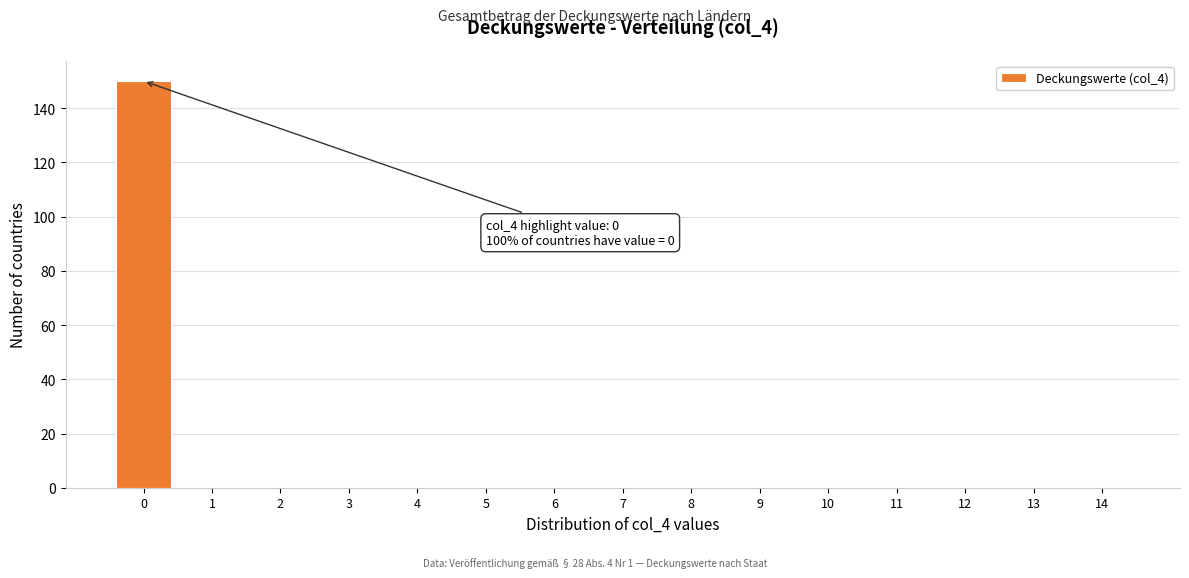

Reading left to right, extract all data points from this chart.

0=150	1=0	2=0	3=0	4=0	5=0	6=0	7=0	8=0	9=0	10=0	11=0	12=0	13=0	14=0